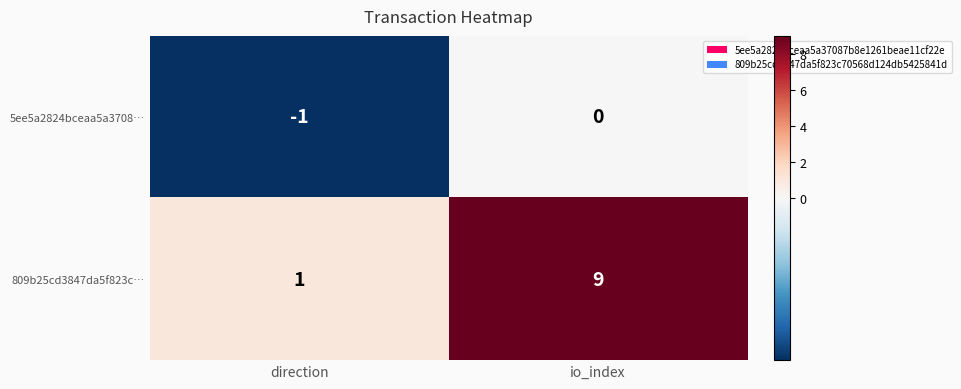

Reading left to right, what are all the values shown in this chart?

5ee5a2824bceaa5a3708…: -1	0
809b25cd3847da5f823c…: 1	9